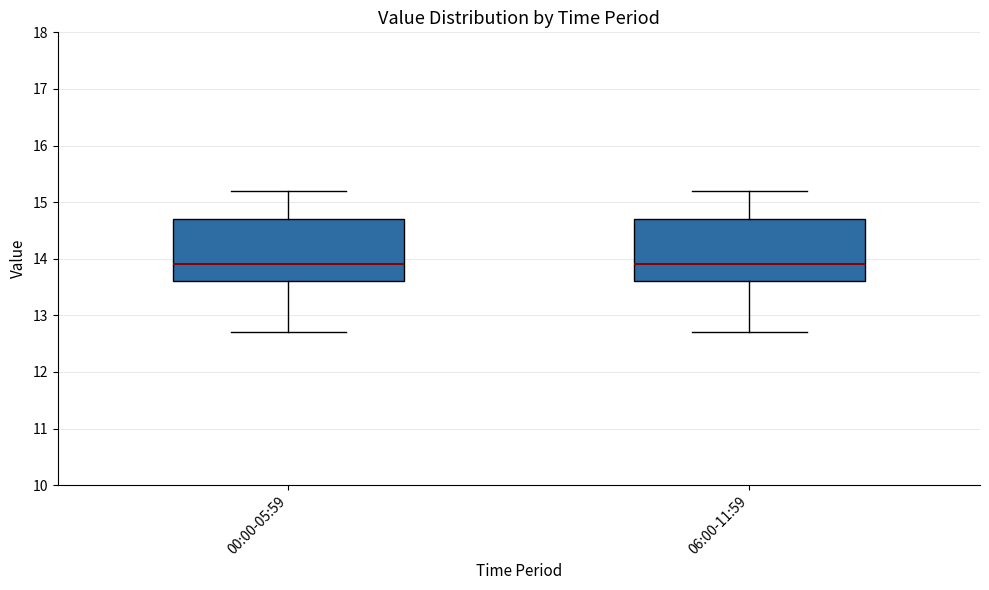

Where is the lower edge of the box for 00:00-05:59 on the y-axis? The values are not printed on the chart, so give them approximately, as read against the axis.

13.6